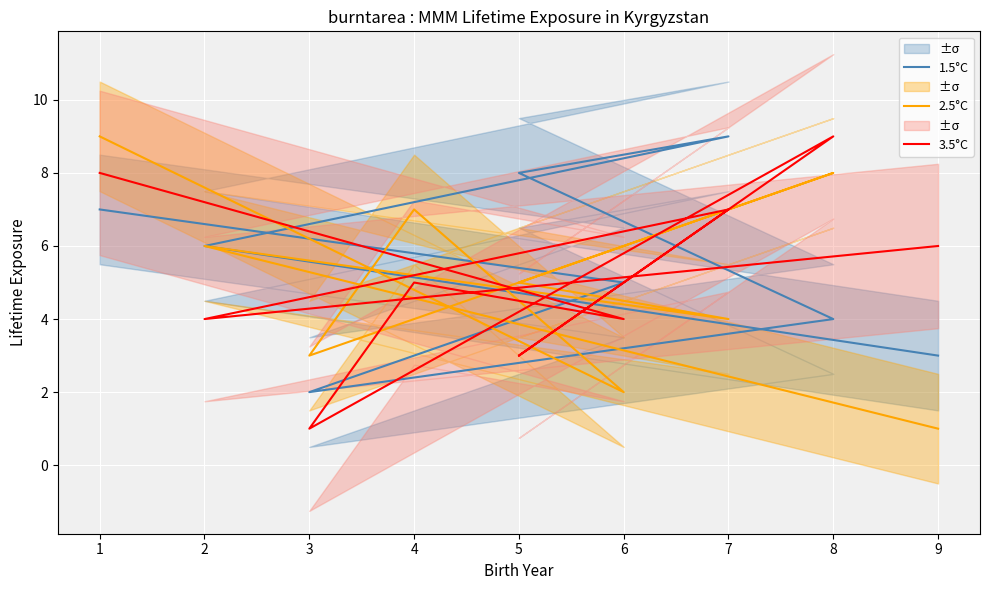

How many interior local peaks does the 1.5°C series have?

1